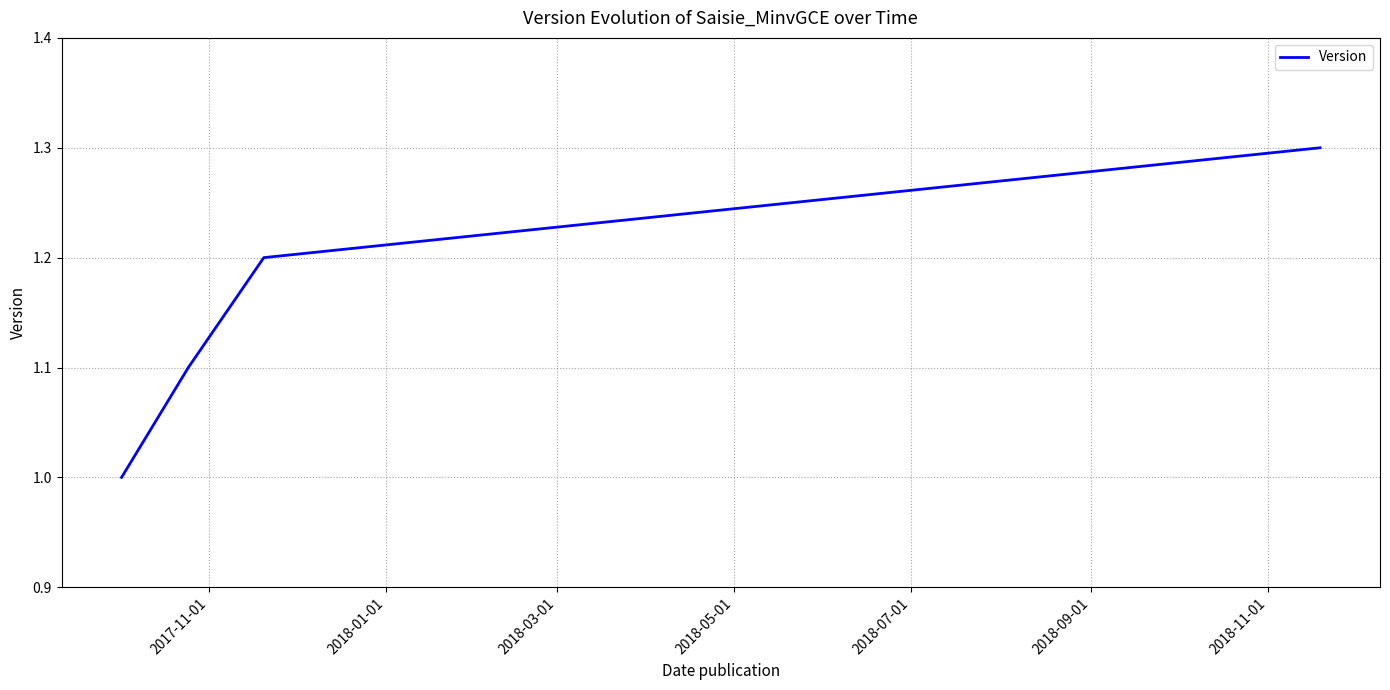

What is the minimum value shown in the chart?

1.0